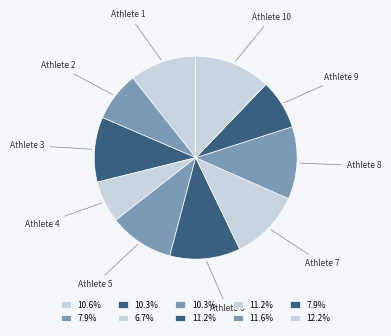

What is the ratio of the value at Athlete 9 to the value at Athlete 1?

0.7